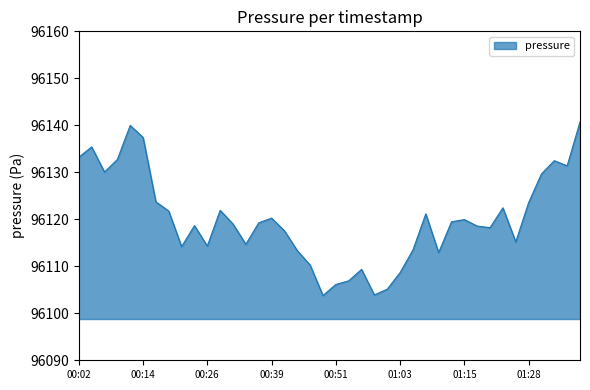

What is the greatest value displayed?

96140.7